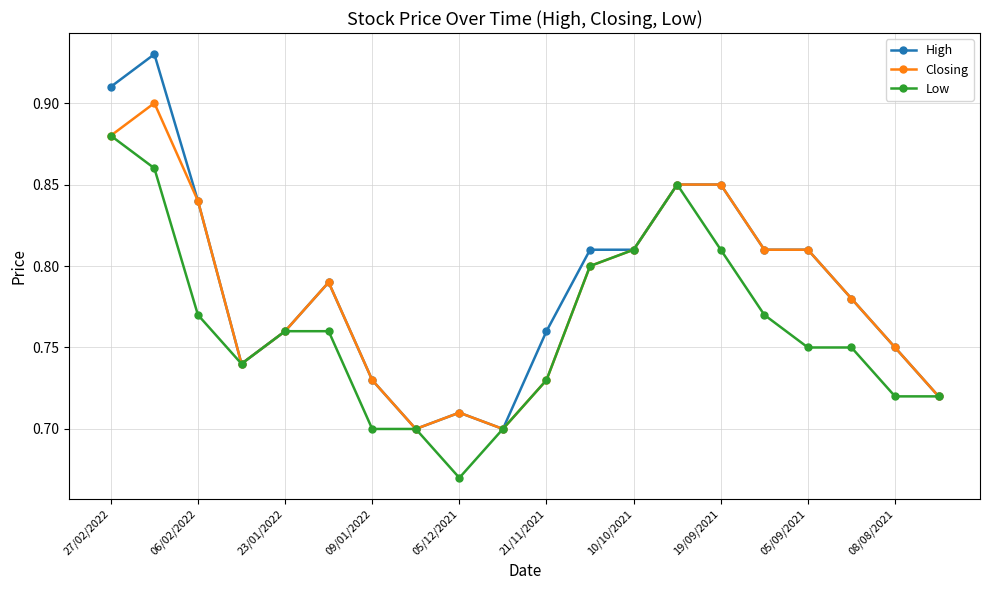

List the series in order of their peak value, highest first.

High, Closing, Low